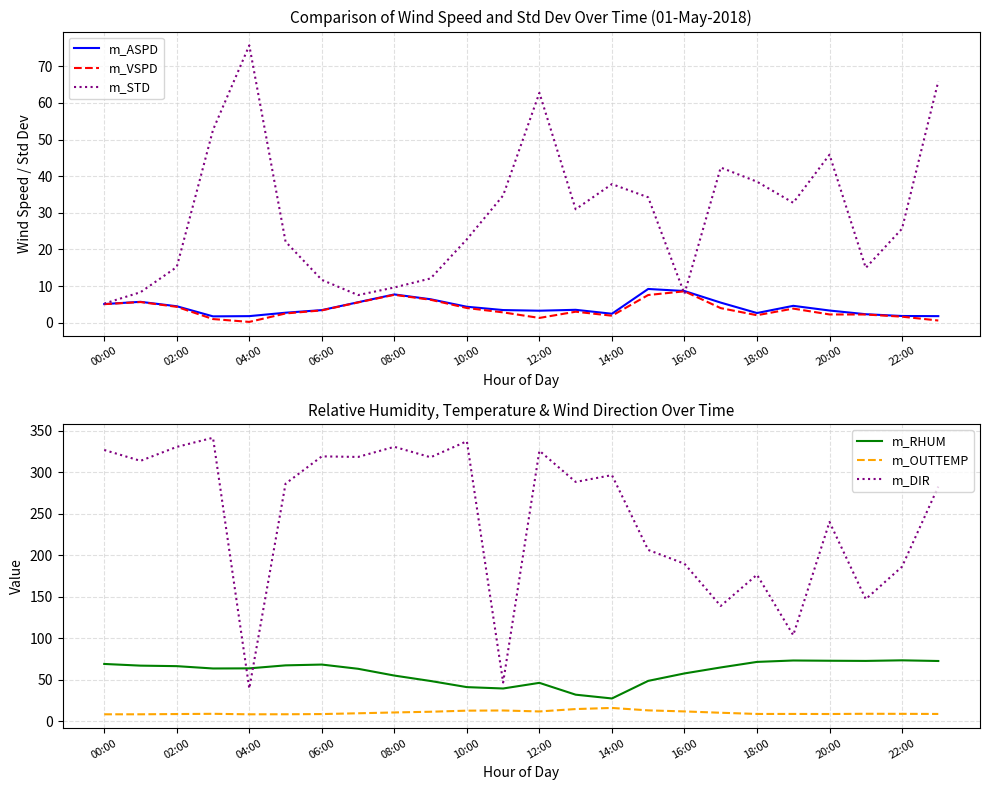

After their last crossing, which series has the higher values: m_STD or m_RHUM?

m_RHUM